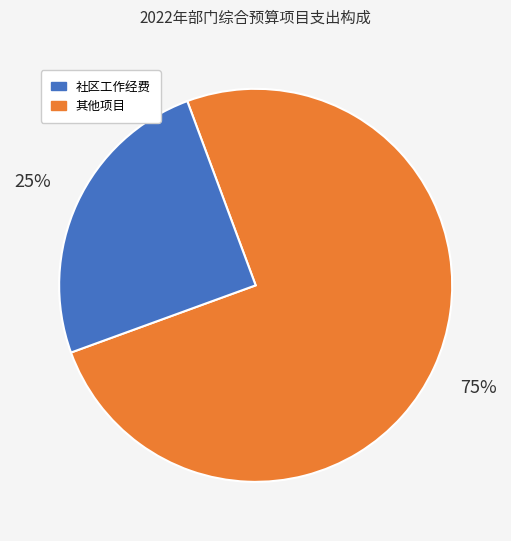

To the nearest percent, what is the average slice percentage?

50%